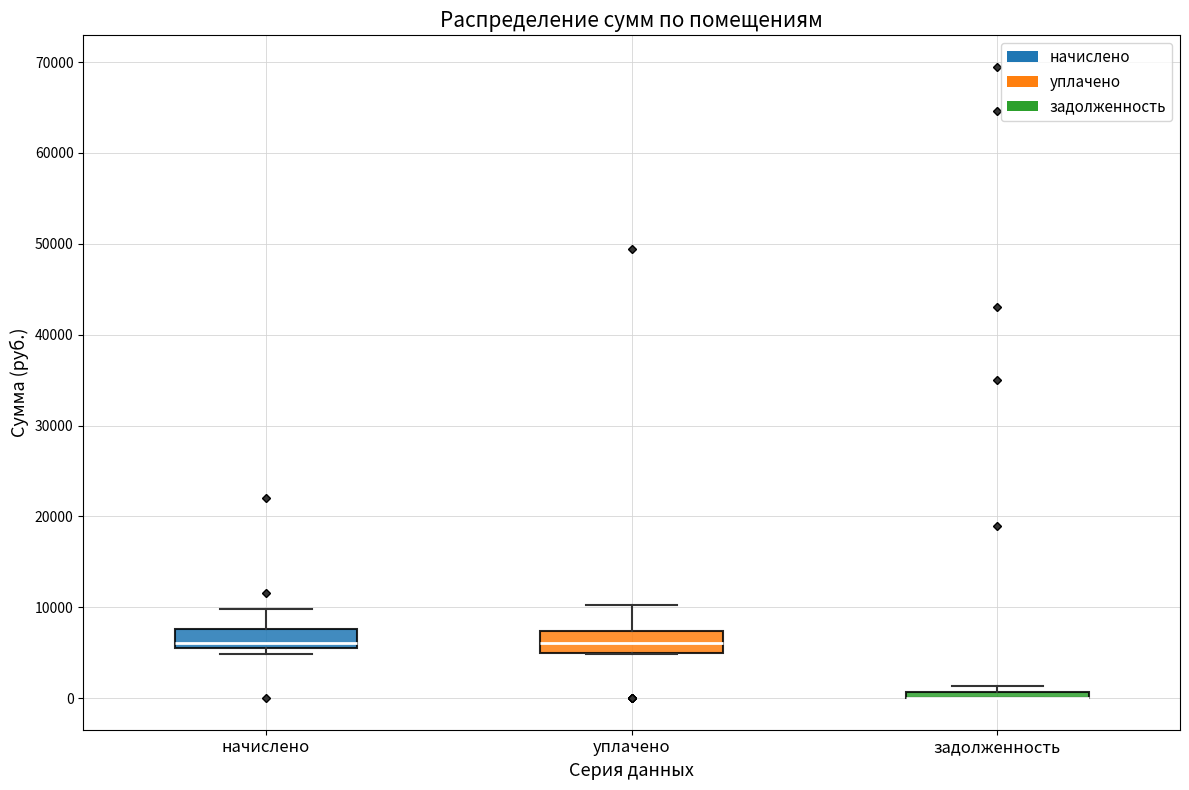

Where is the lower edge of the box for задолженность on the y-axis? The values are not printed on the chart, so give them approximately, as read against the axis.

0